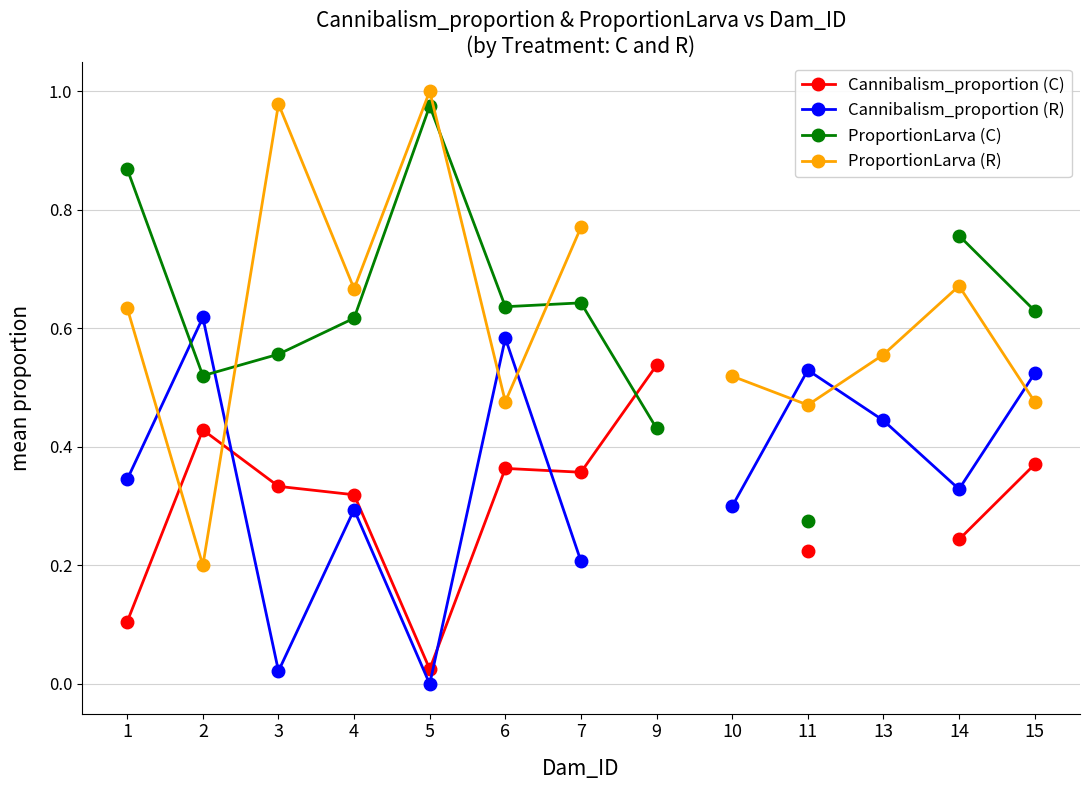

Between 7 and 9, which series saw the biggest shift?

ProportionLarva (C)